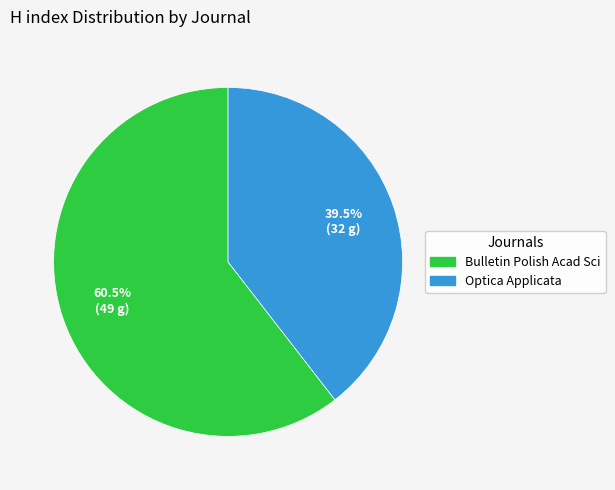

Between Optica Applicata and Bulletin Polish Acad Sci, which is larger?

Bulletin Polish Acad Sci